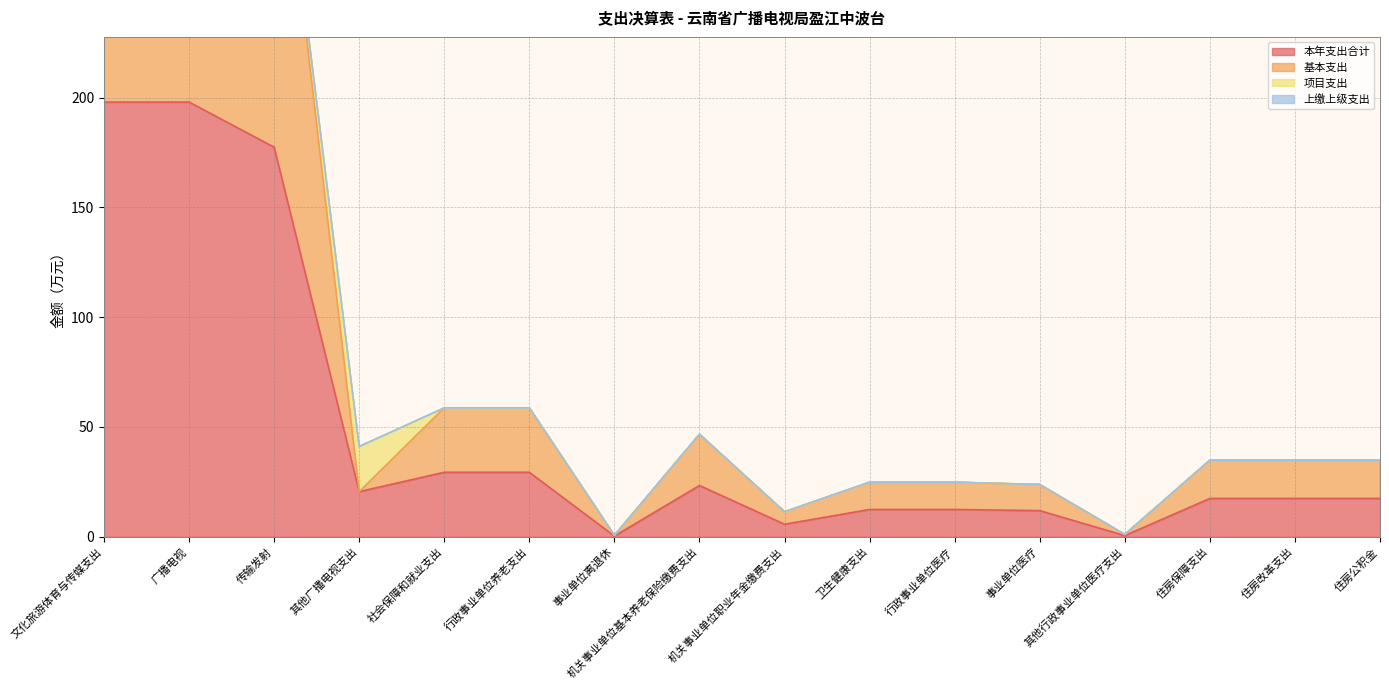

Is it true that 本年支出合计 equals 177.4 at 传输发射?

True